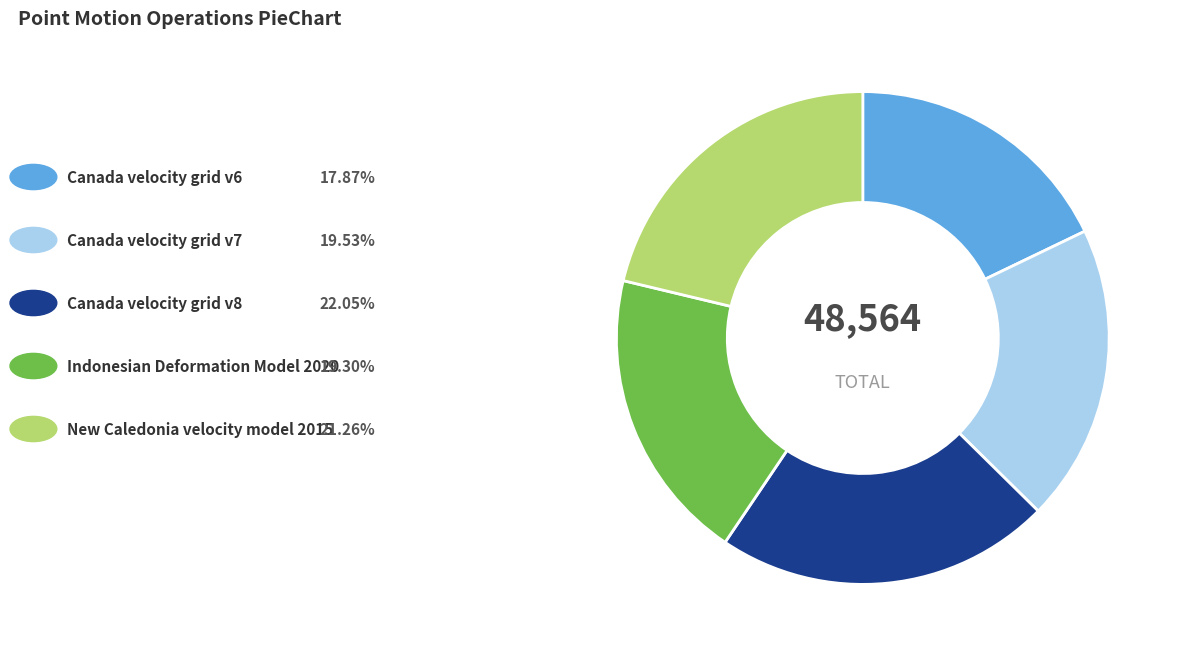

Is there any slice that represents more than half of the pie?

No